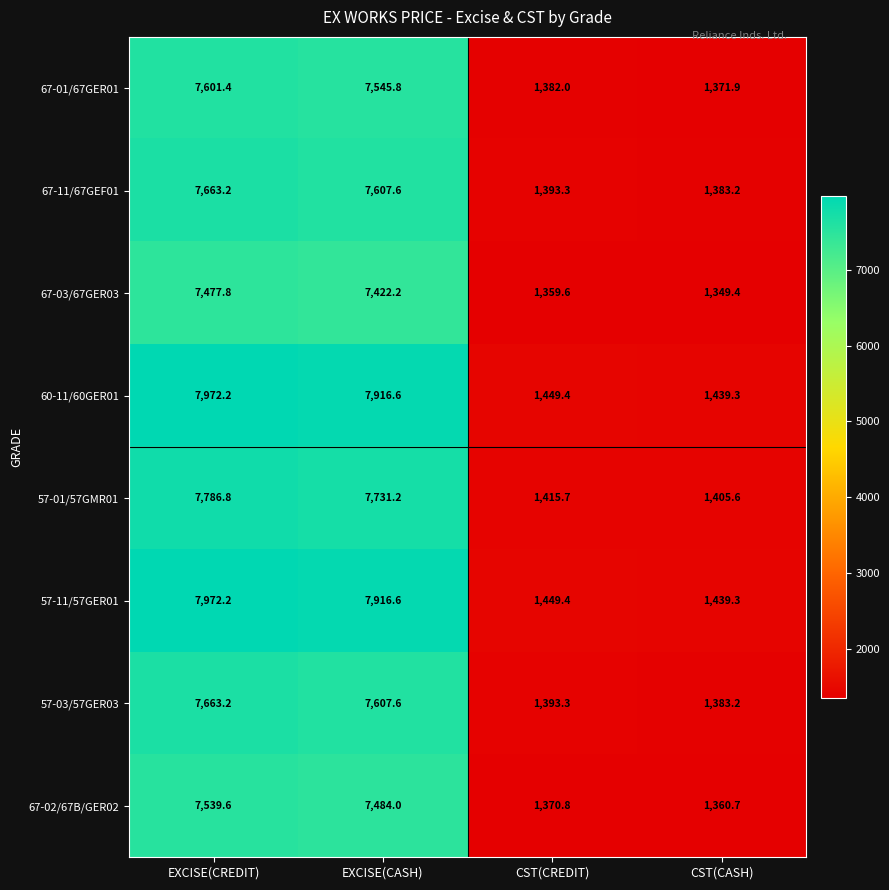

Which label corresponds to the largest value in the chart?

EXCISE(CREDIT)